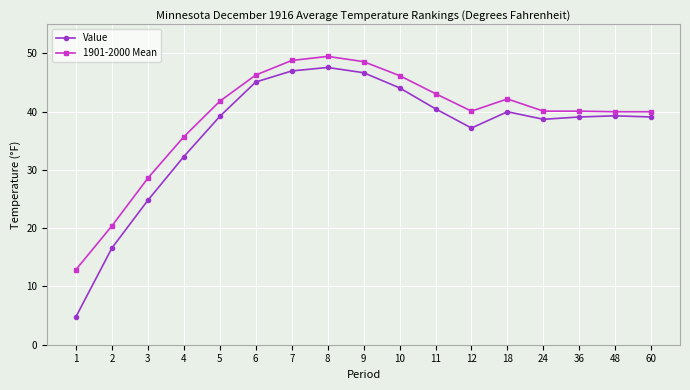

Which series has the largest range (max minus min)?

Value